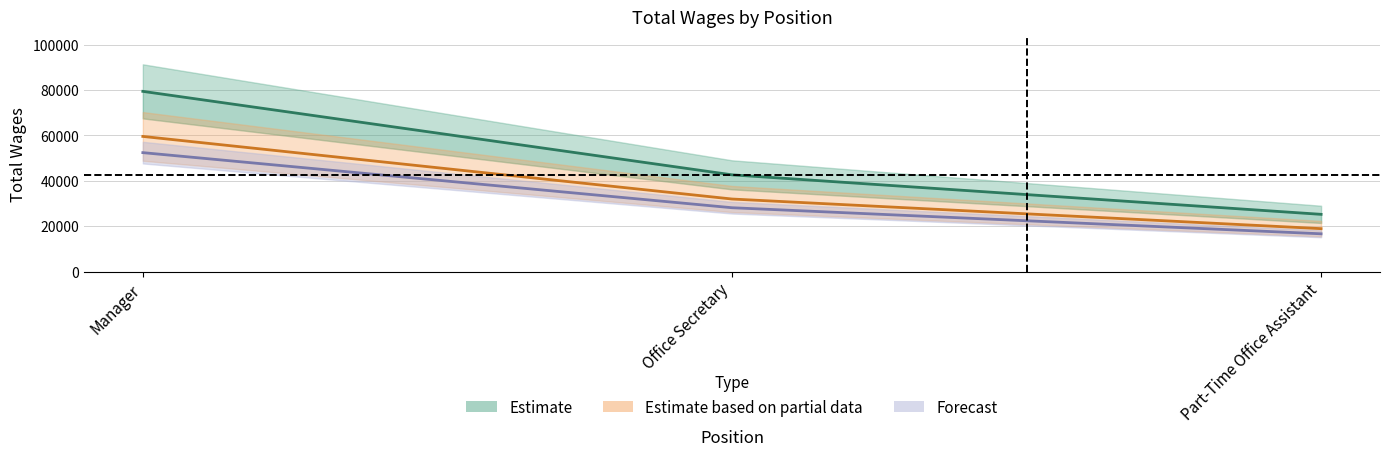

True or false: Estimate has a value of 16280.9 at Part-Time Office Assistant.

False